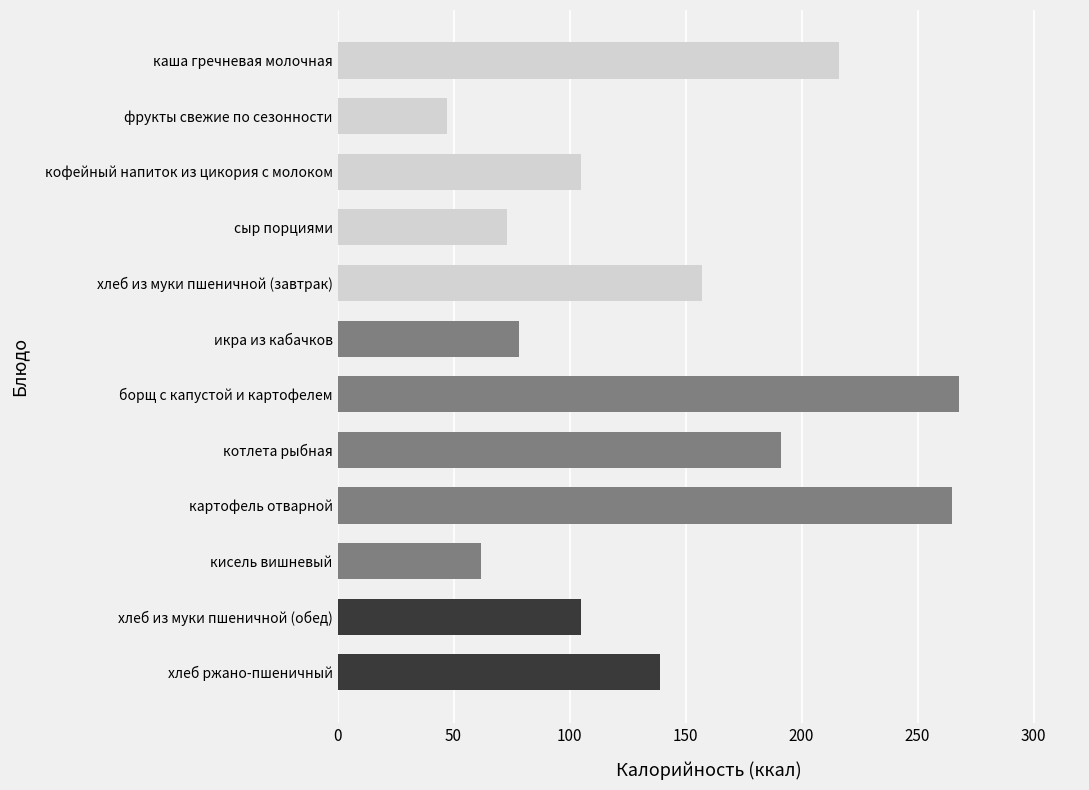

What is the value of the 9th bar from the top?

265